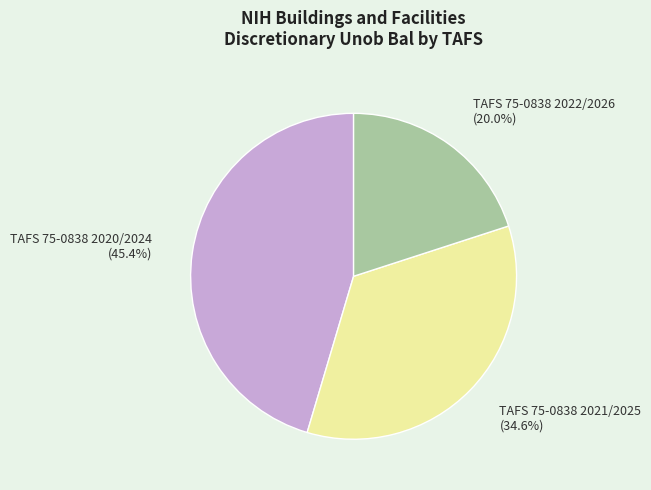

Which has a higher value, TAFS 75-0838 2021/2025 or TAFS 75-0838 2020/2024?

TAFS 75-0838 2020/2024